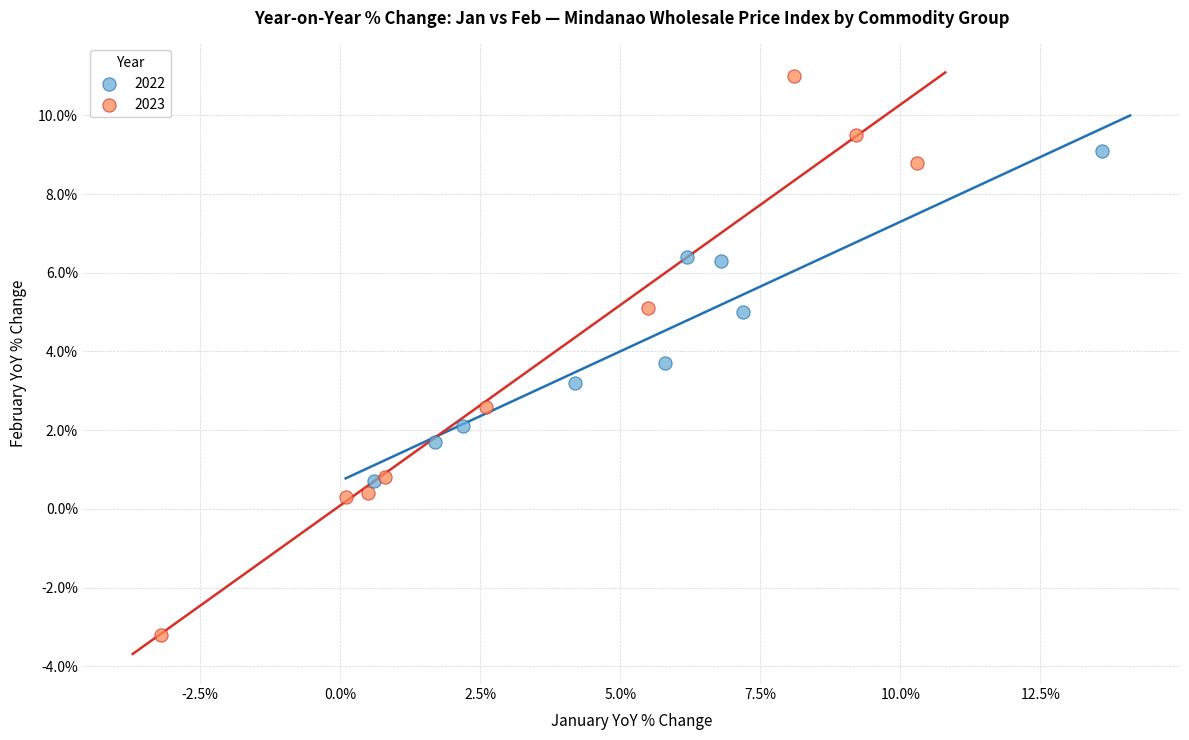

Which series reaches the minimum Y coordinate?

2023